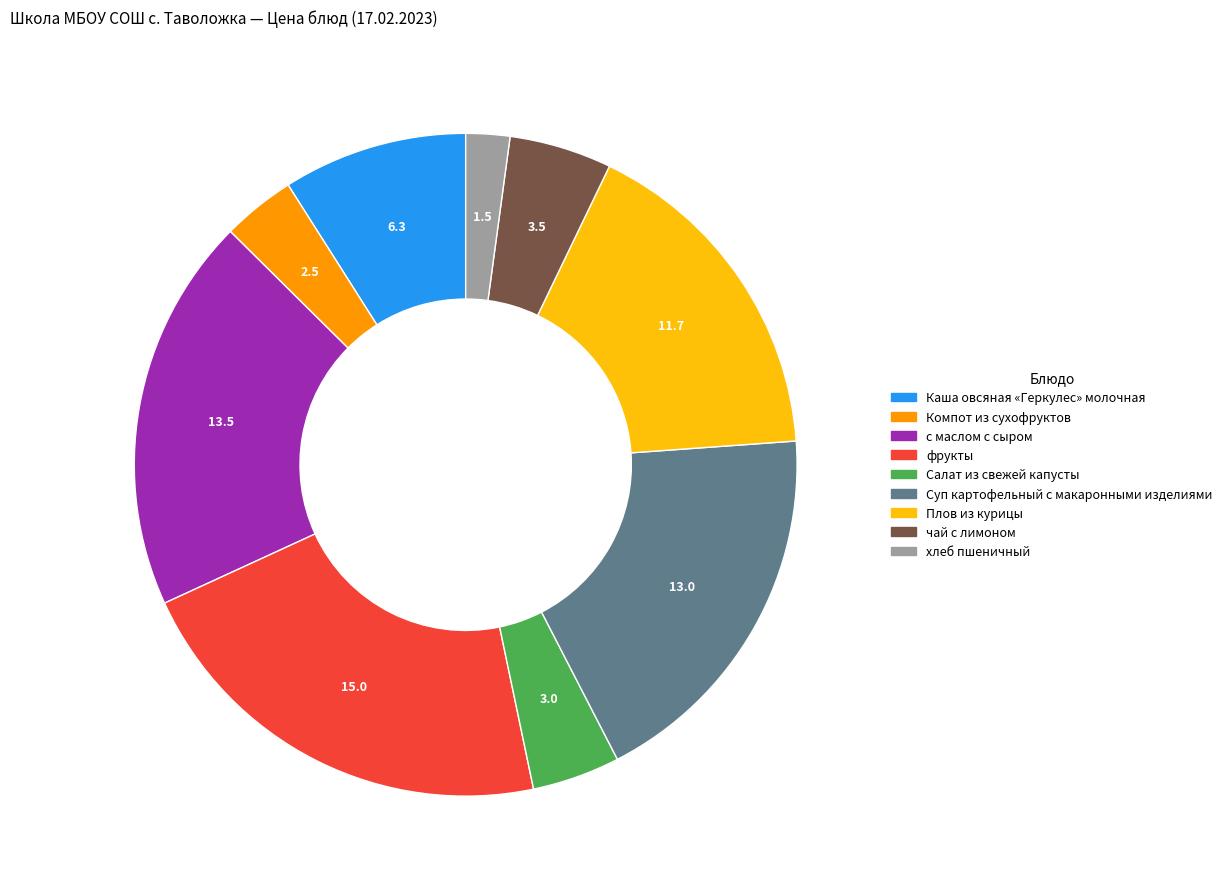

Is the sum of чай с лимоном and с маслом с сыром greater than half?

No